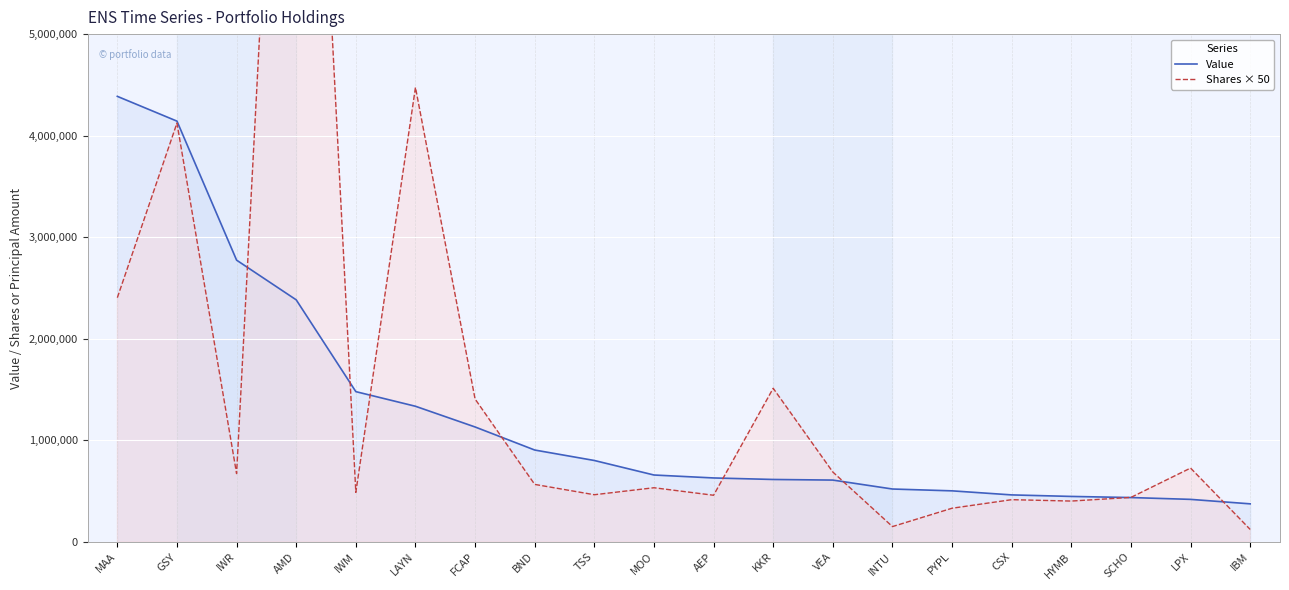

Reading right to left, list all the values displayed in this chart.

Value: IBM=374000	LPX=418000	SCHO=436000	HYMB=447000	CSX=462000	PYPL=502000	INTU=520000	VEA=608000	KKR=614000	AEP=629000	MOO=658000	TSS=801000	BND=904000	FCAP=1131000	LAYN=1335000	IWM=1479000	AMD=2383000	IWR=2774000	GSY=4143000	MAA=4387000
Shares × 50: IBM=121850	LPX=726250	SCHO=437400	HYMB=401400	CSX=415000	PYPL=330750	INTU=150000	VEA=687450	KKR=1512000	AEP=458500	MOO=532550	TSS=463700	BND=565500	FCAP=1406200	LAYN=4475000	IWM=486950	AMD=11857450	IWR=671950	GSY=4123850	MAA=2404350